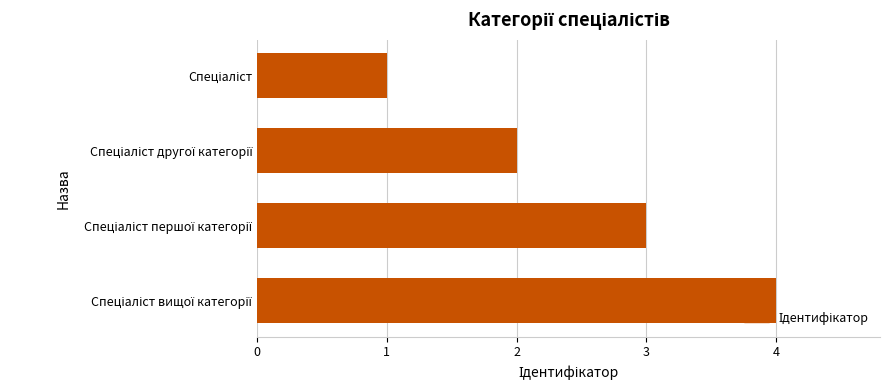

What is the greatest value displayed?

4